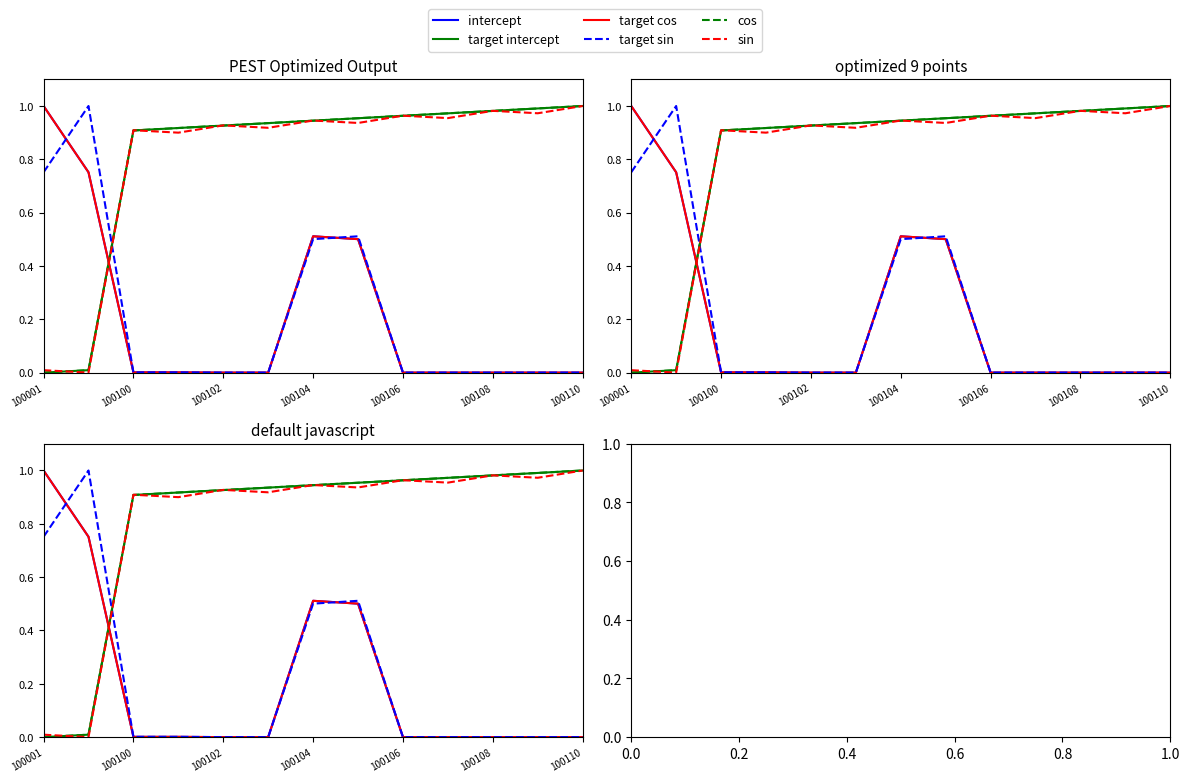

What is the difference between the maximum and minimum values in the cos series?

1.0